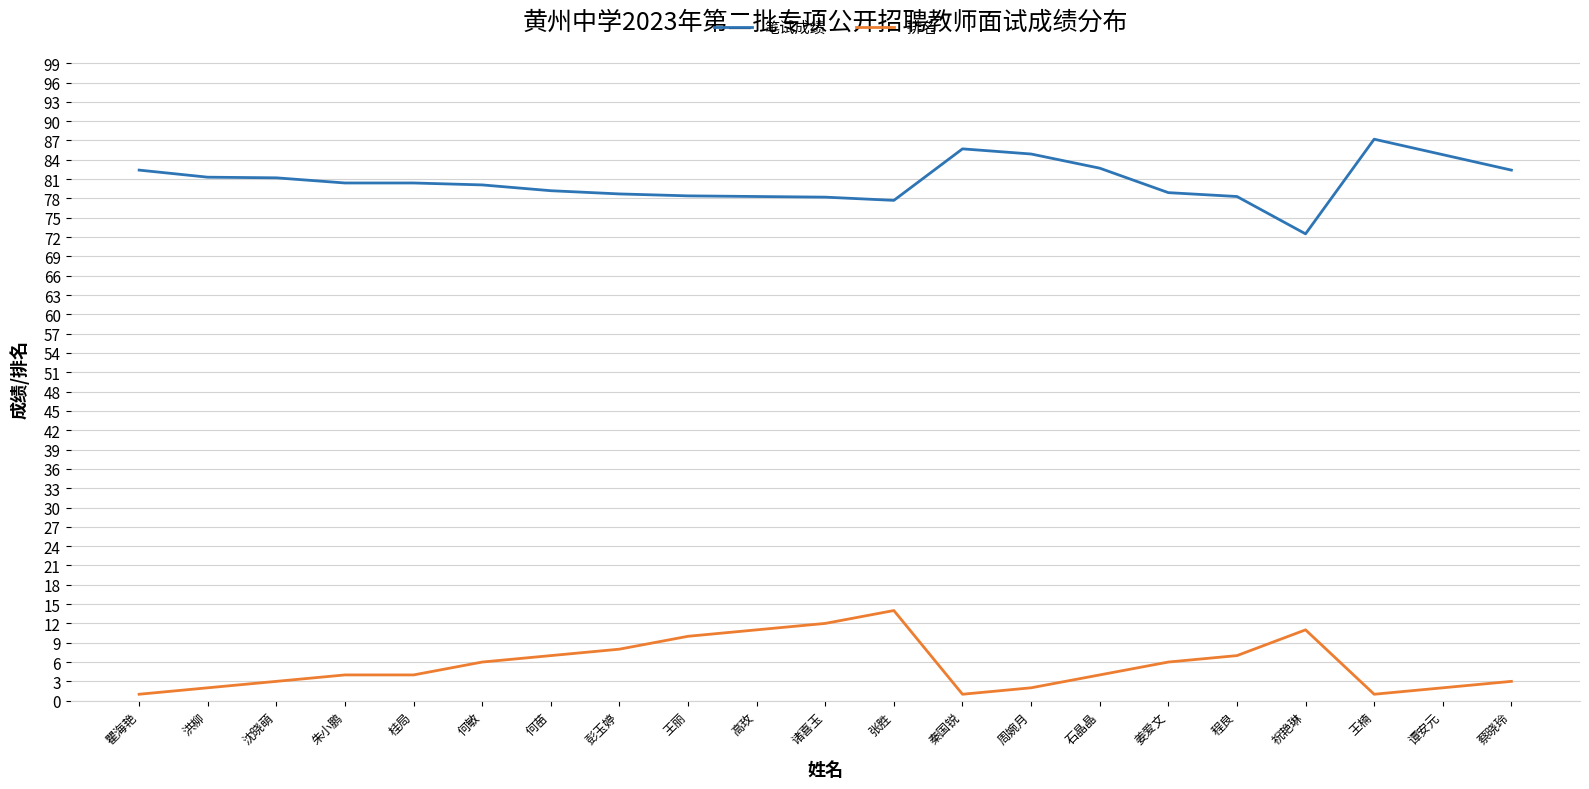

What is the difference between the maximum and second lowest values in the 排名 series?

13.0